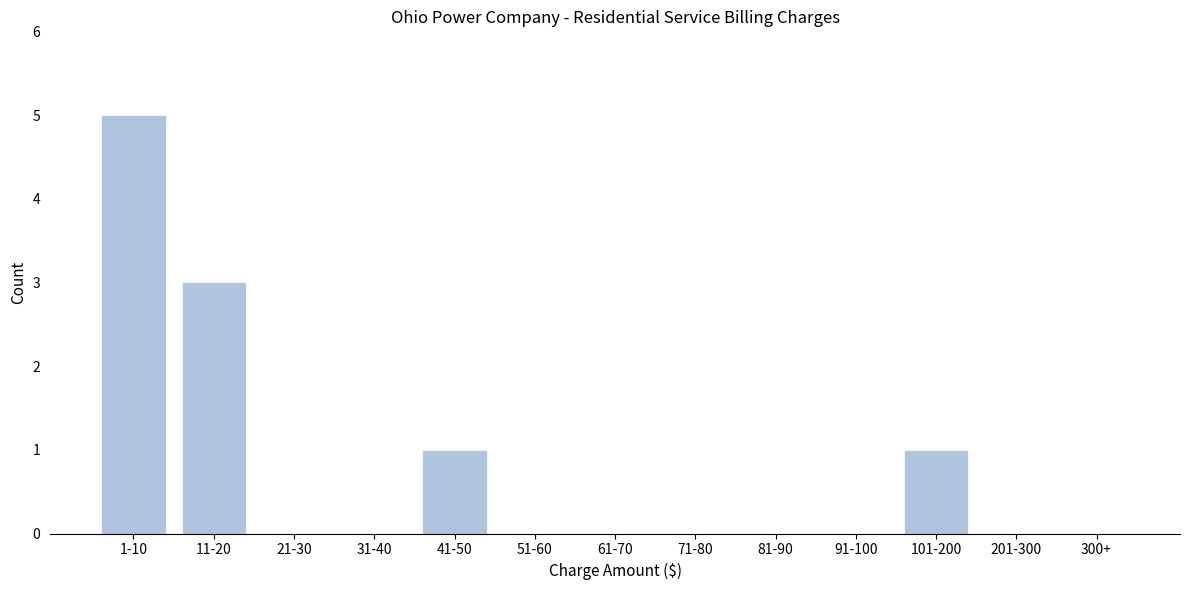

Reading left to right, what are all the values shown in this chart?

1-10=5	11-20=3	21-30=0	31-40=0	41-50=1	51-60=0	61-70=0	71-80=0	81-90=0	91-100=0	101-200=1	201-300=0	300+=0